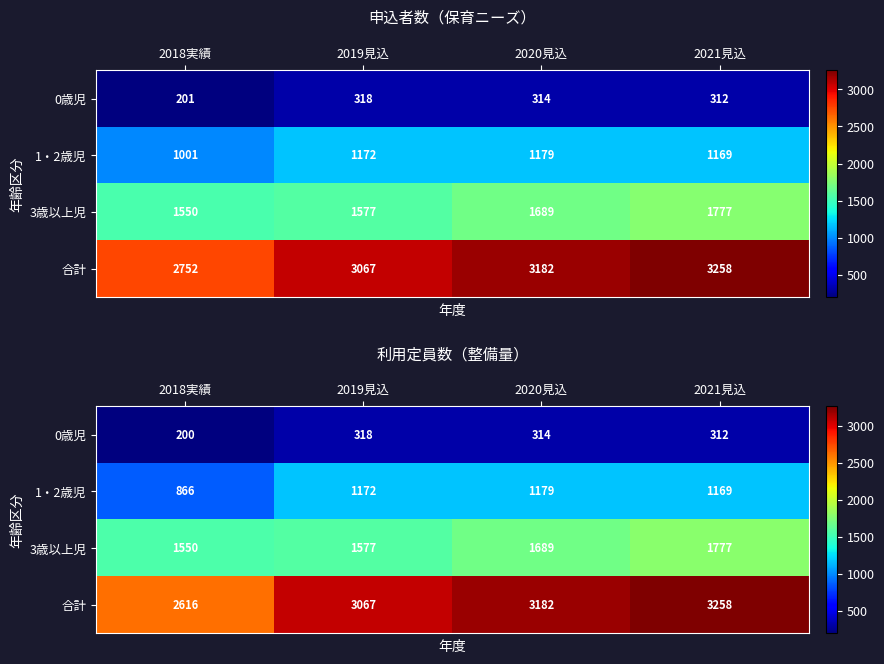

True or false: 合計 has a value of 1456 at 2021見込.

False